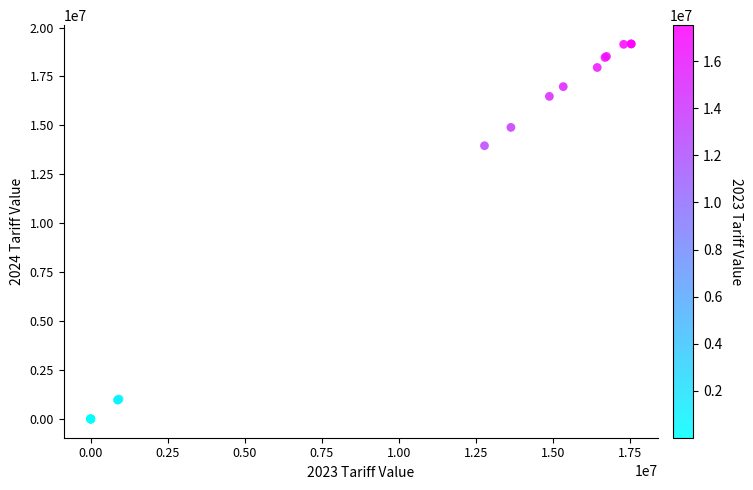

What Y value in the scatter plot is closest to 9581211?

13961658.2